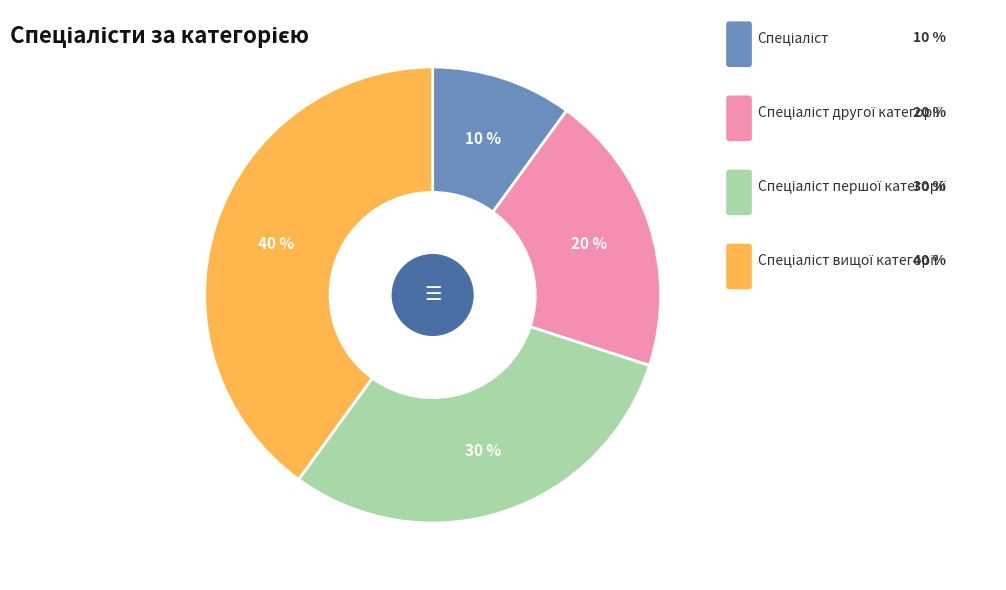

What portion of the pie excludes Спеціаліст вищої категорії?

60.0%